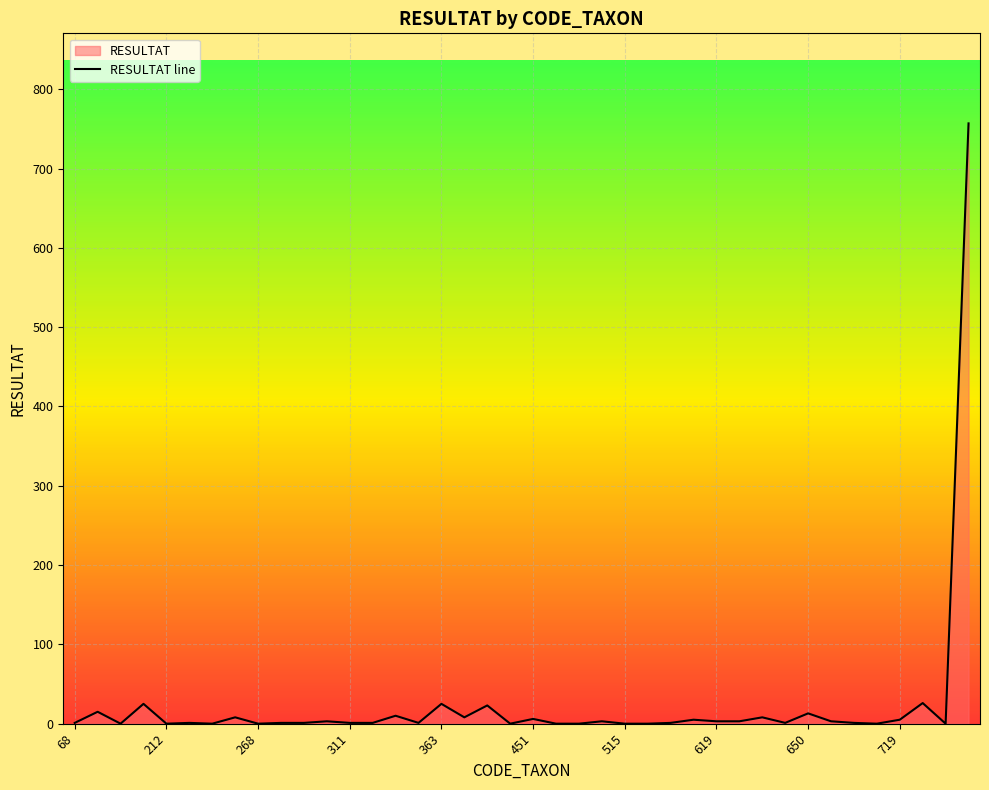

True or false: there are more than 0 points higher than both neighbors.

True